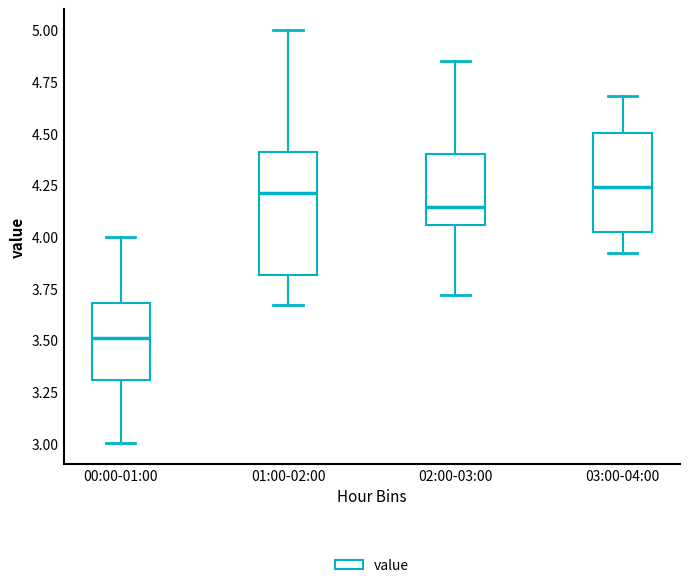

Comparing the boxes themselves (not the whiskers), which one is the tallest?

01:00-02:00